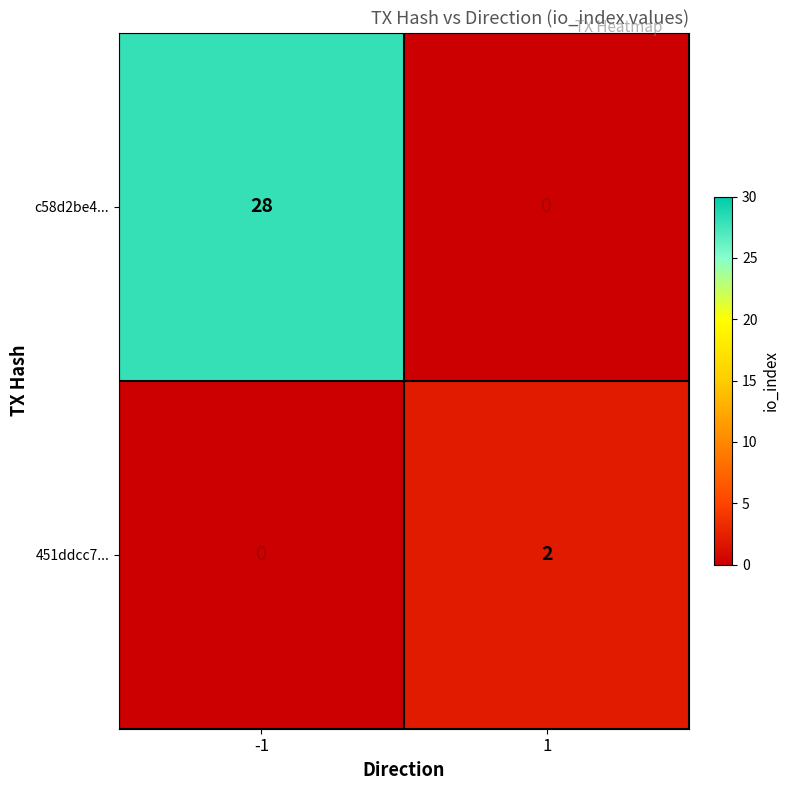

Which series changed the most between -1 and 1?

c58d2be4...